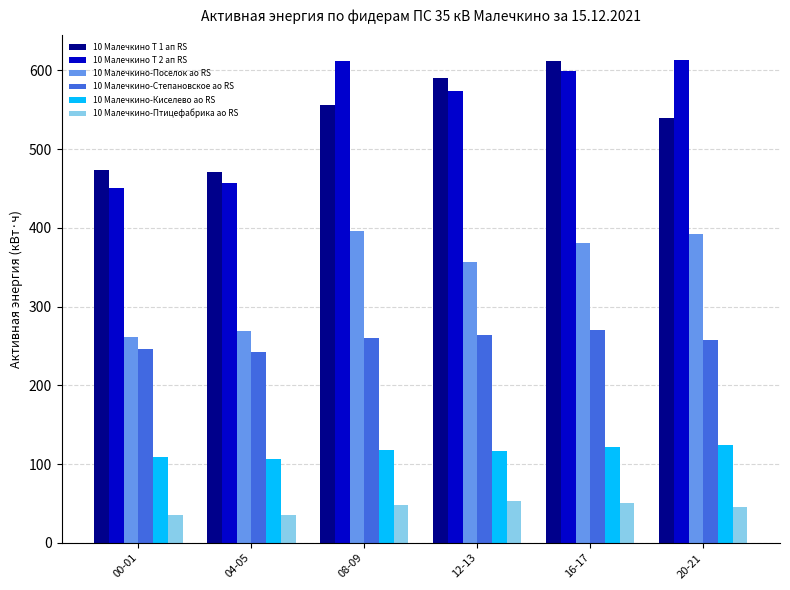

What value does the 10 Малечкино-Поселок ао RS series have at 04-05?

269.6